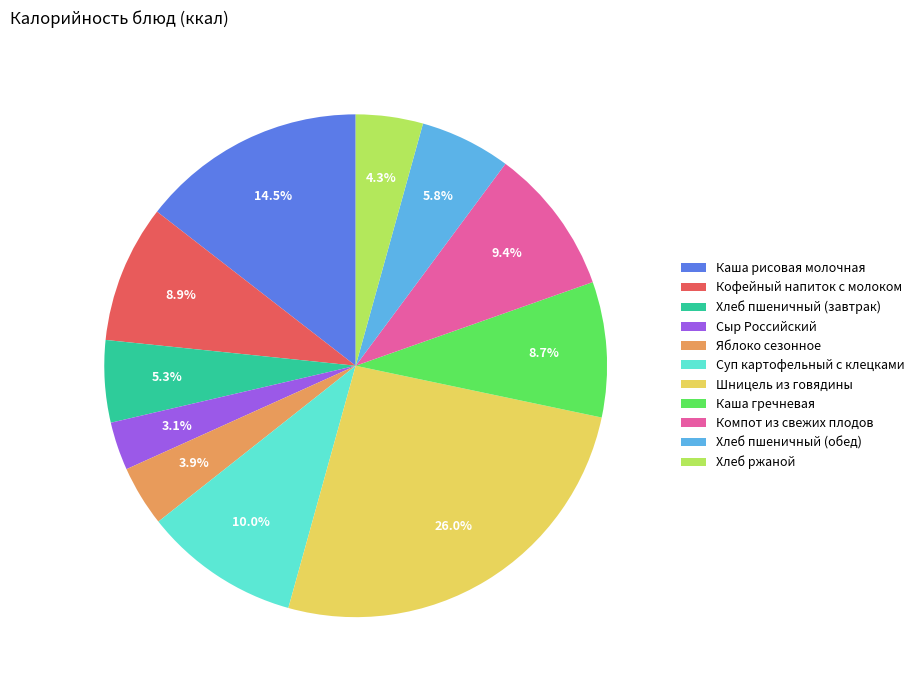

To the nearest percent, what is the difference between the Хлеб пшеничный (завтрак) and Шницель из говядины slice percentages?

21%